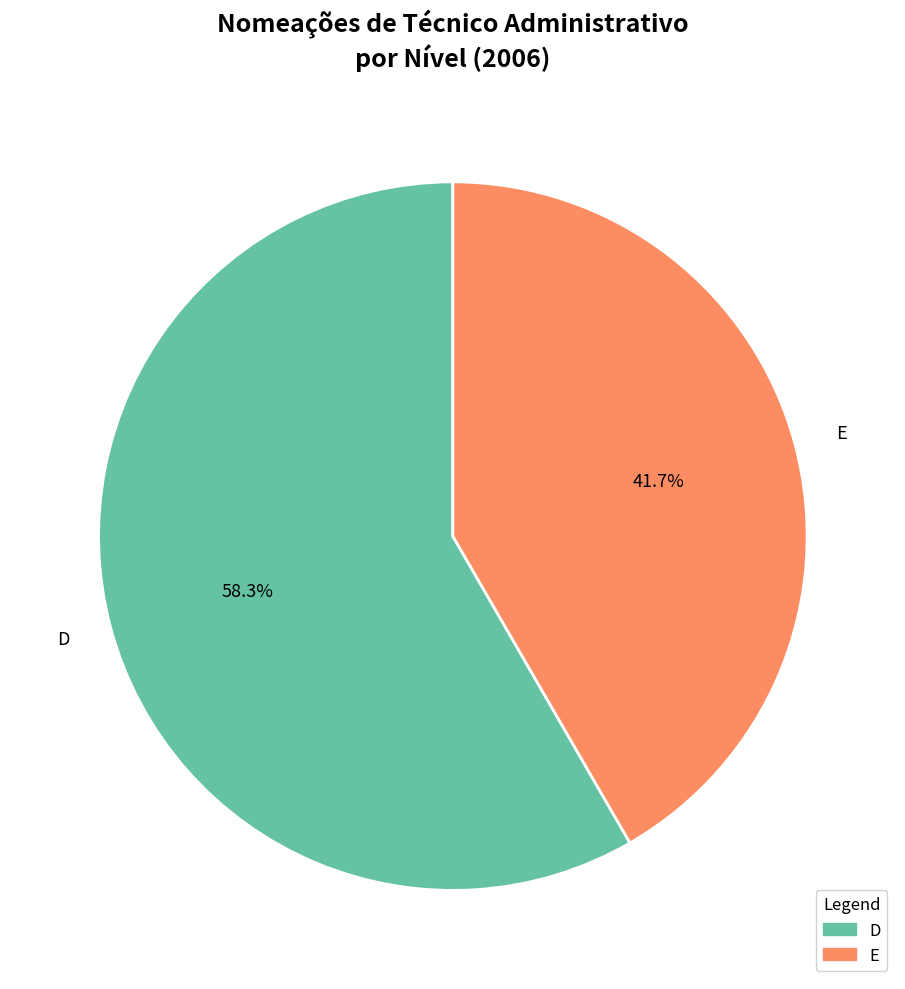

What is the ratio of the value at D to the value at E?

1.4